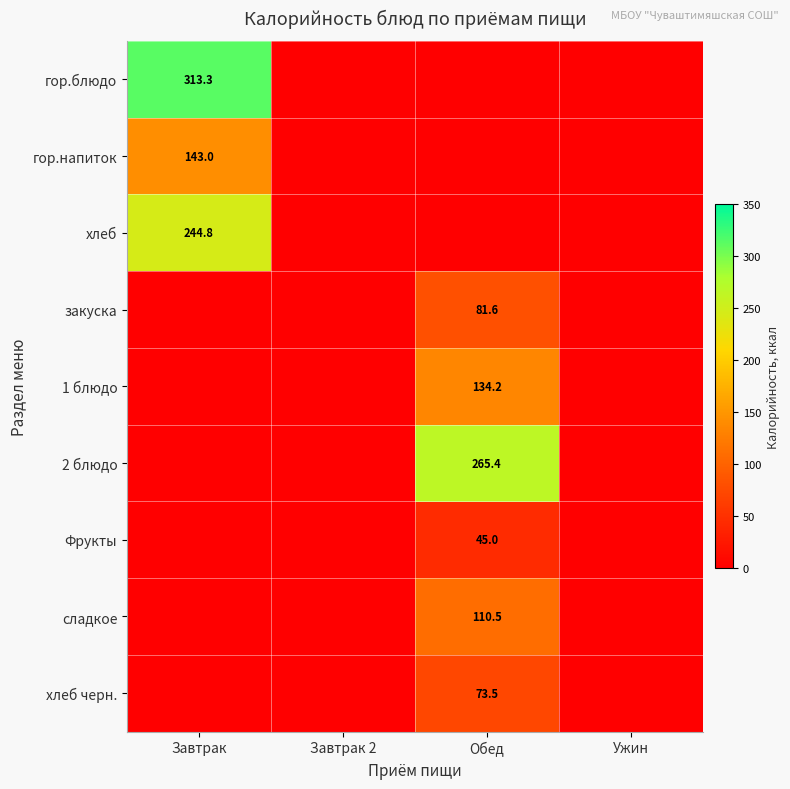

The хлеб черн. series shows 122.8 at Обед. True or false?

False